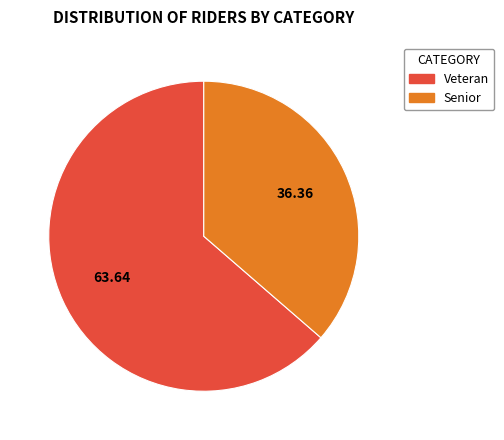

Is it true that Senior is 36% of the pie?

True